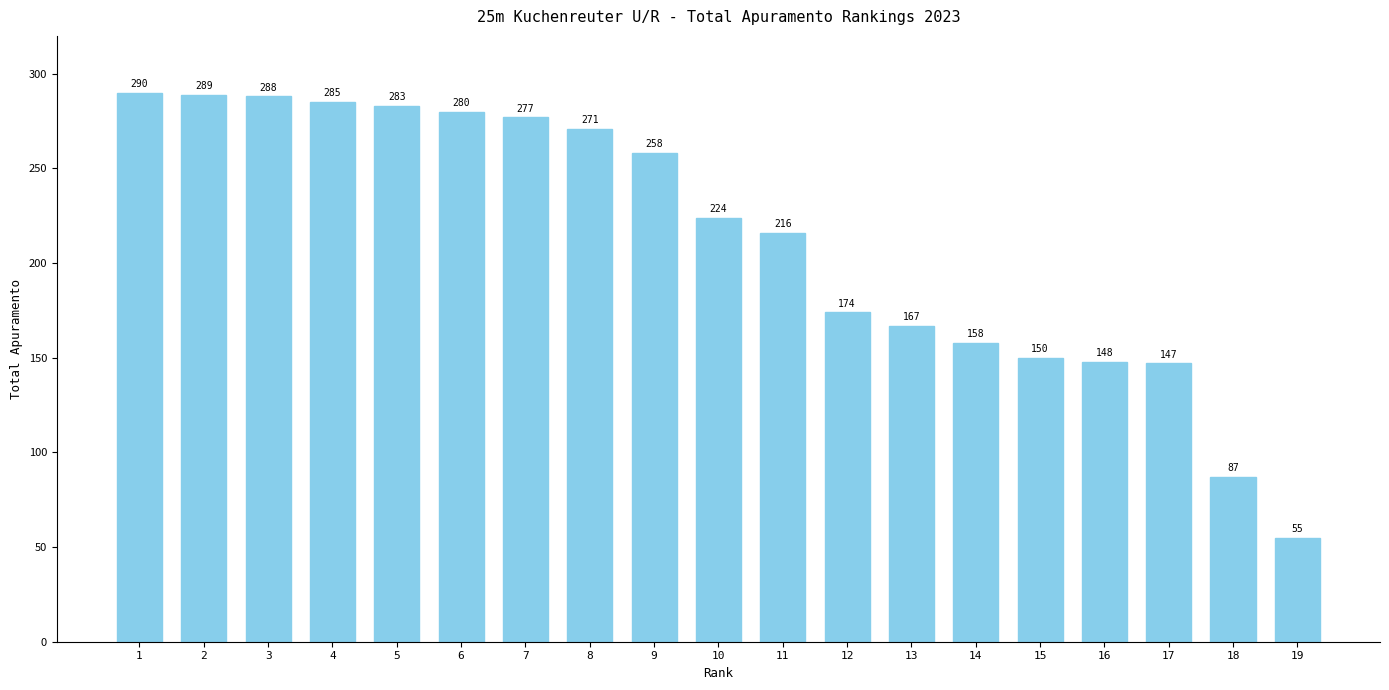

What is the change in value from 3 to 11?

-72